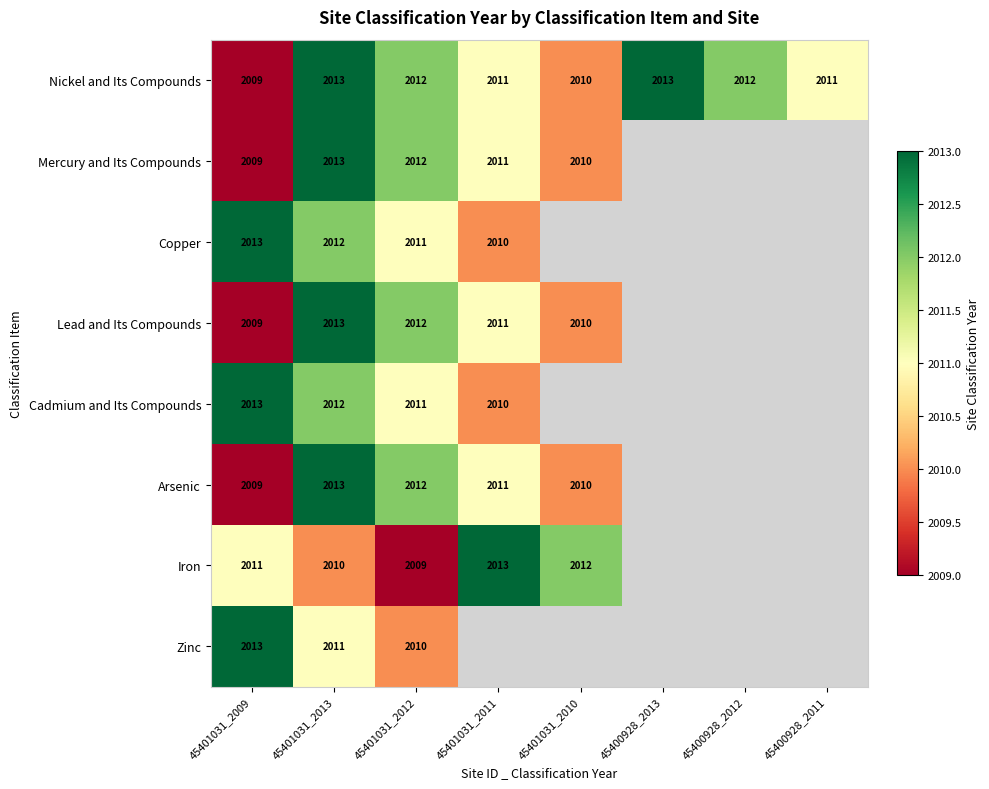

What is the spread (max minus min) of values at 45401031_2009?

4